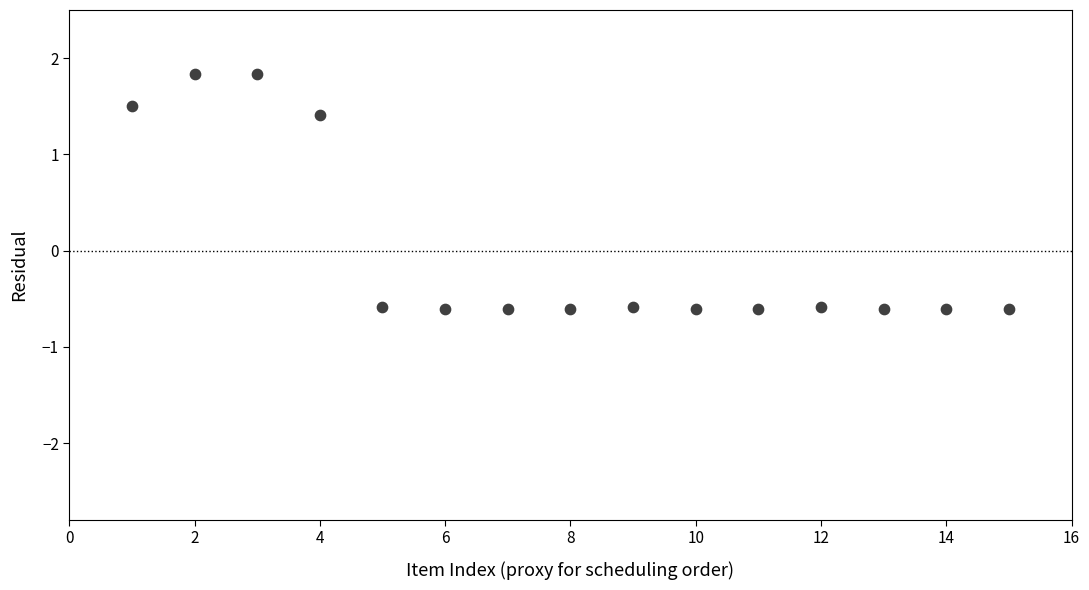

What is the range of Y values (max minus min)?

2.4